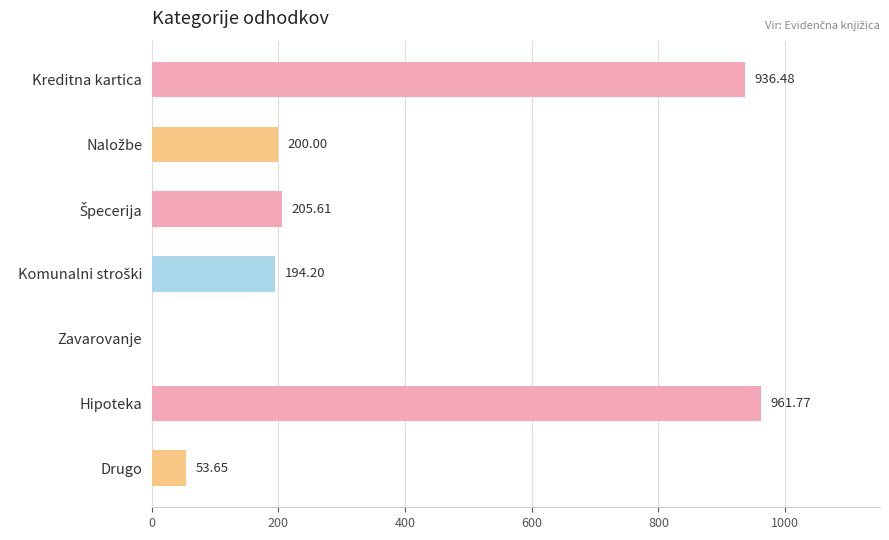

Which category has the highest value across all series?

Hipoteka